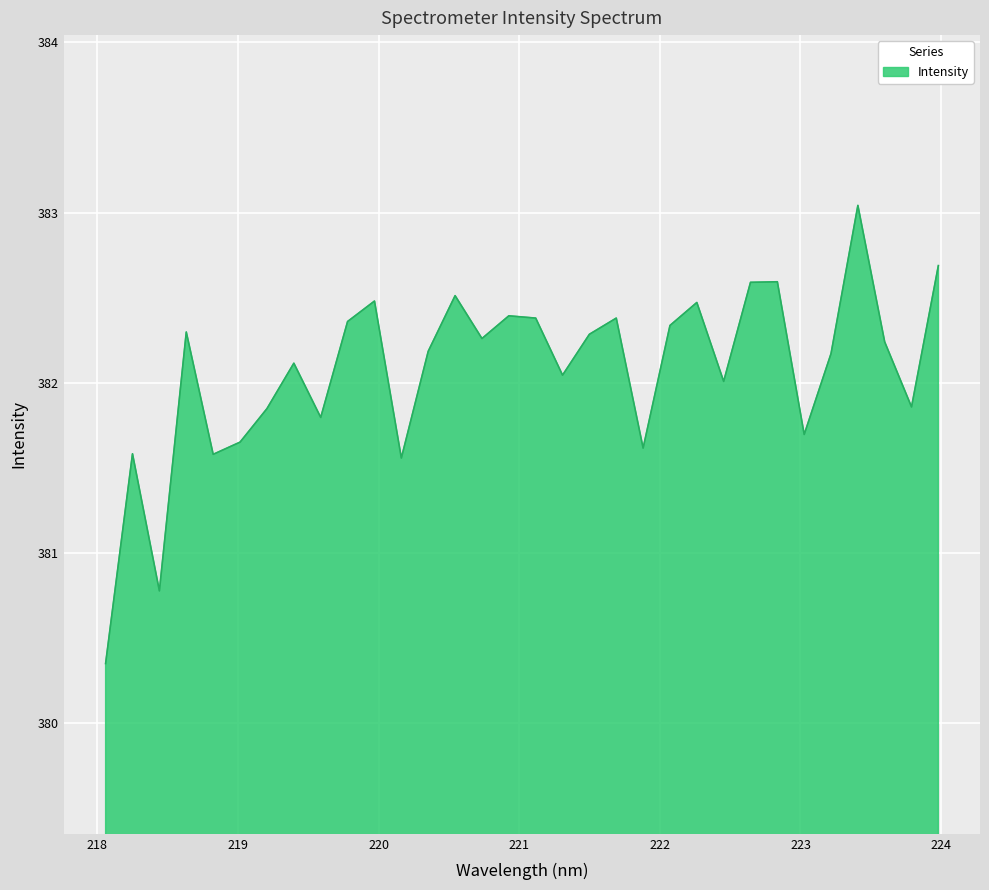

How many points are lower than both their immediate neighbors (excluding endpoints)?

10